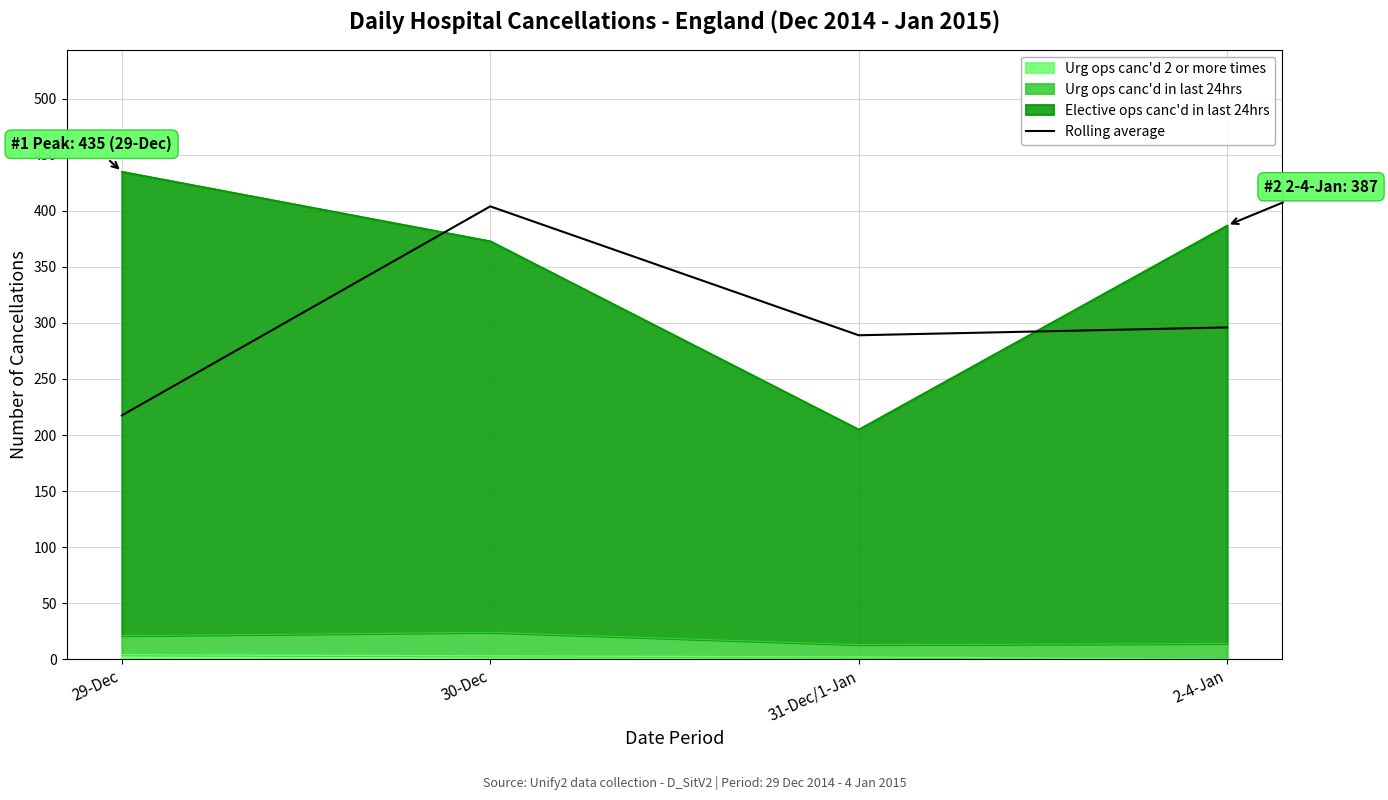

What is the difference between the values at 2-4-Jan and 29-Dec?

78.5